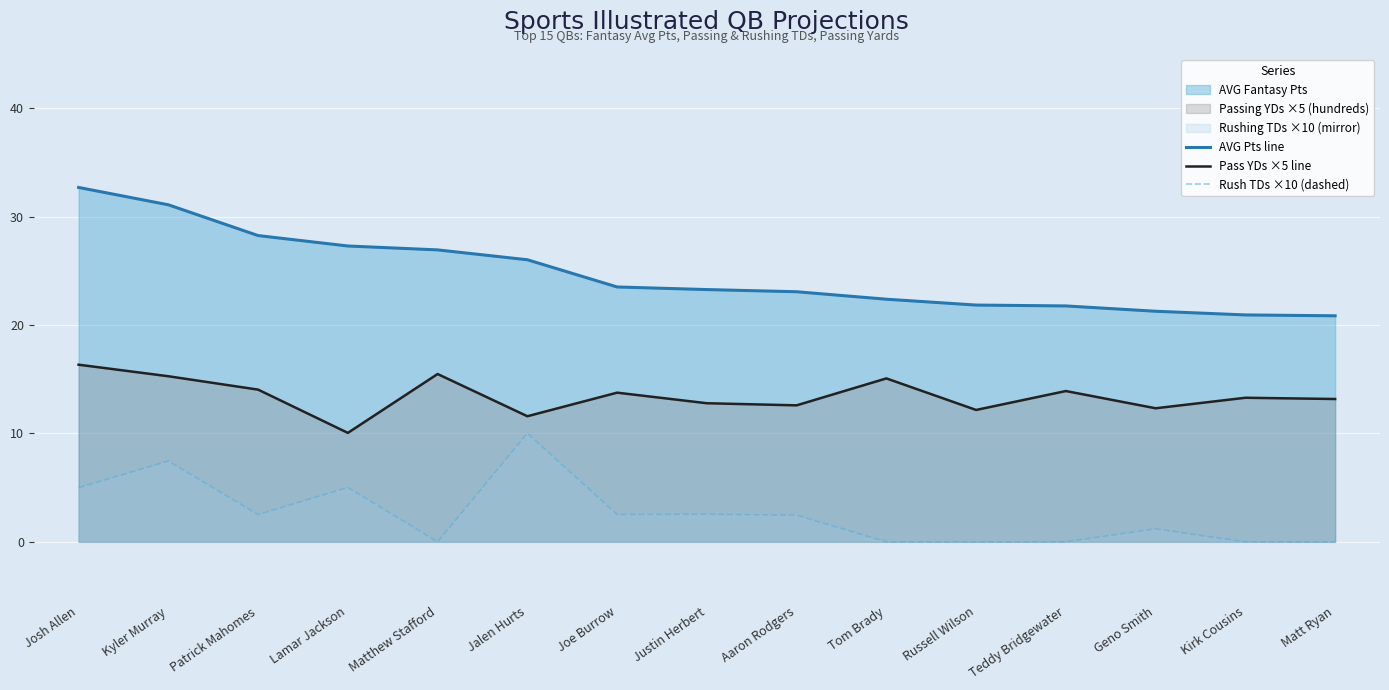

True or false: AVG Pts line has more than 2 interior local peaks.

False